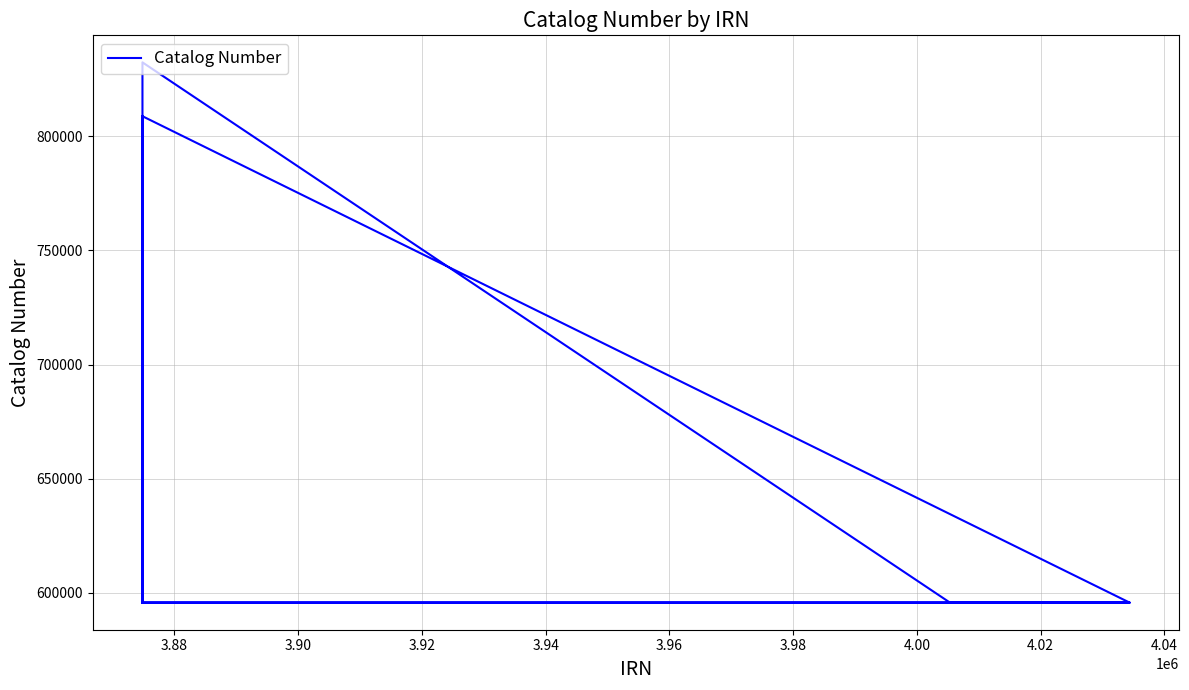

The chart shows a value of 196743 at 4.02. True or false?

False